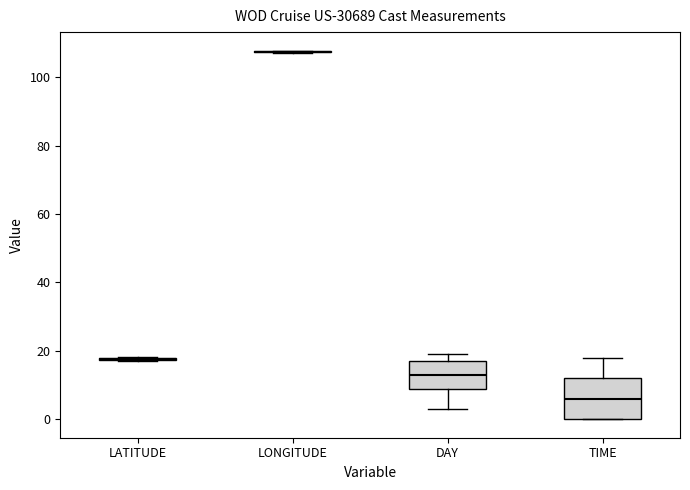

Comparing the boxes themselves (not the whiskers), which one is the tallest?

TIME